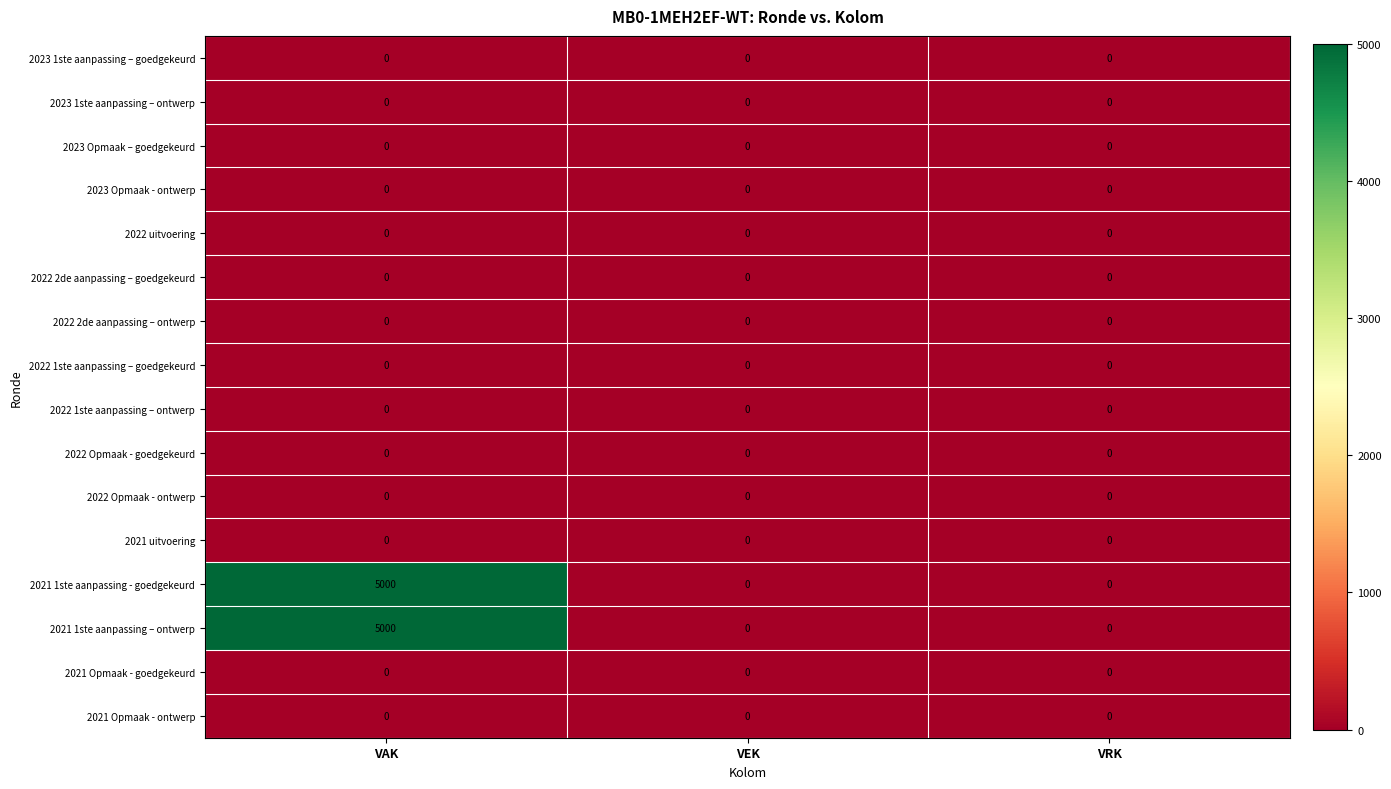

How many data points does each series have?

3